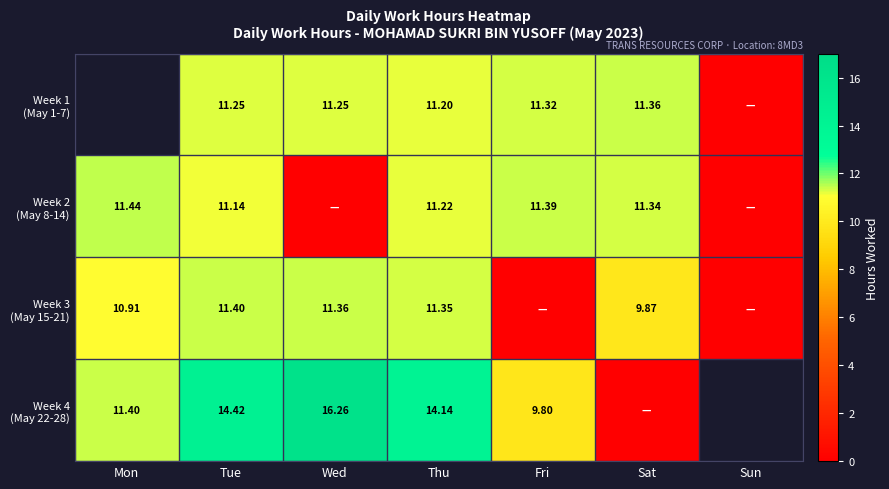

Which series has the widest spread of values?

Week 4 (May 22-28)